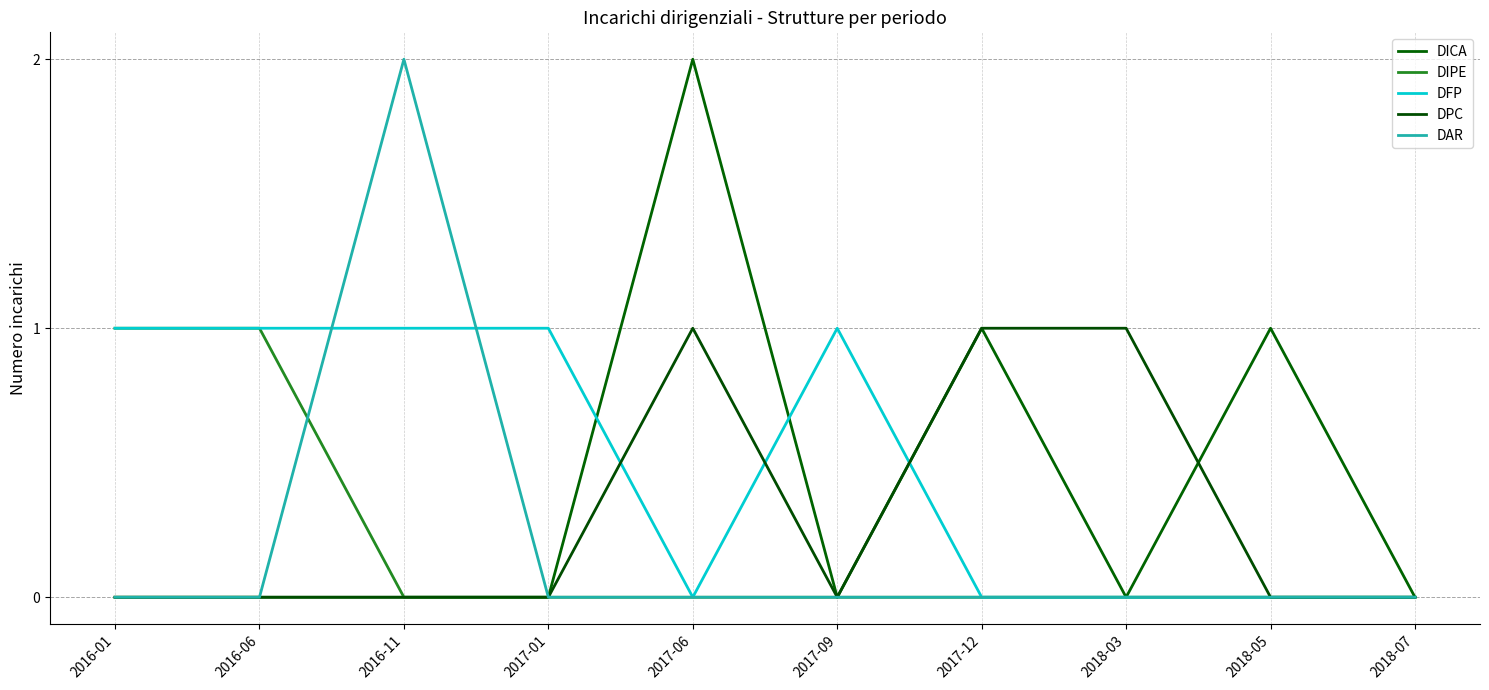

After their last crossing, which series has the higher values: DAR or DIPE?

DAR